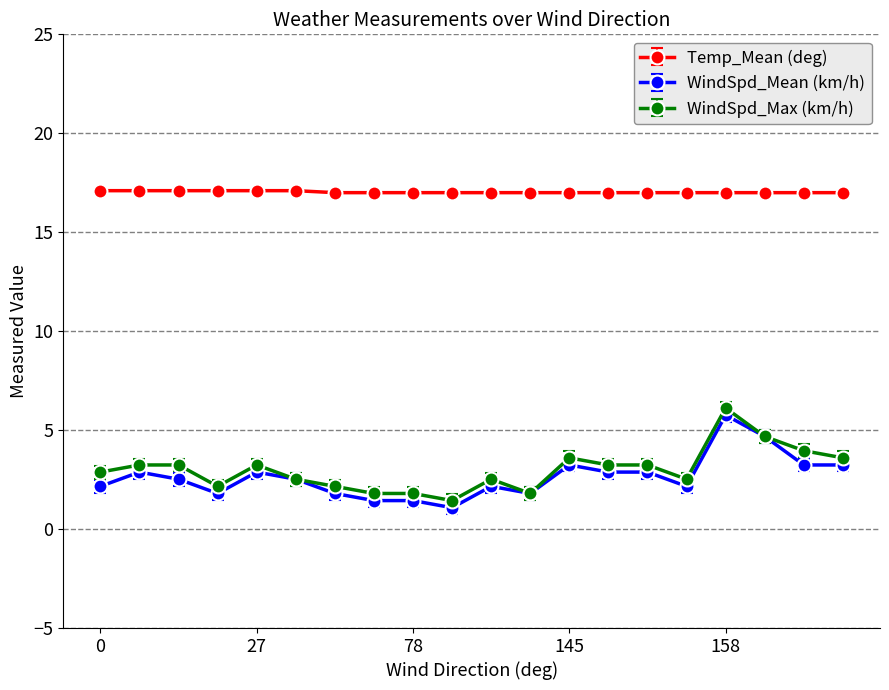

True or false: WindSpd_Max (km/h) has more than 1 points higher than both neighbors.

True